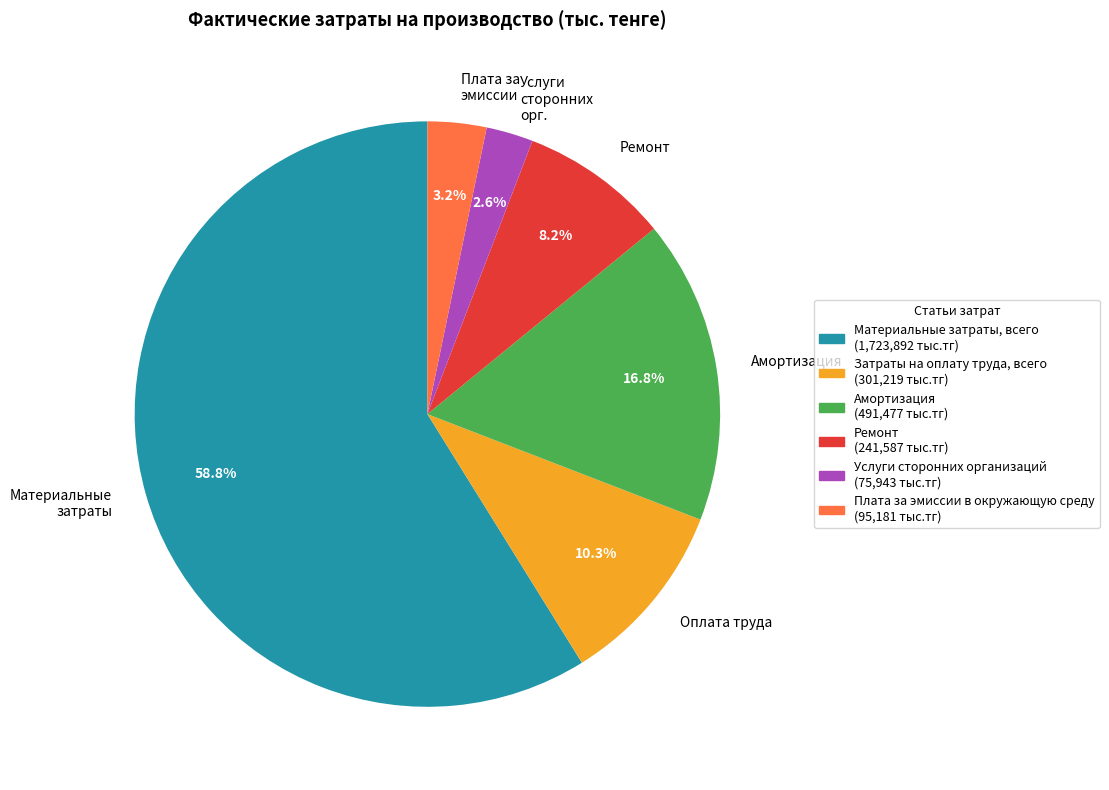

Is there any slice that represents more than half of the pie?

Yes